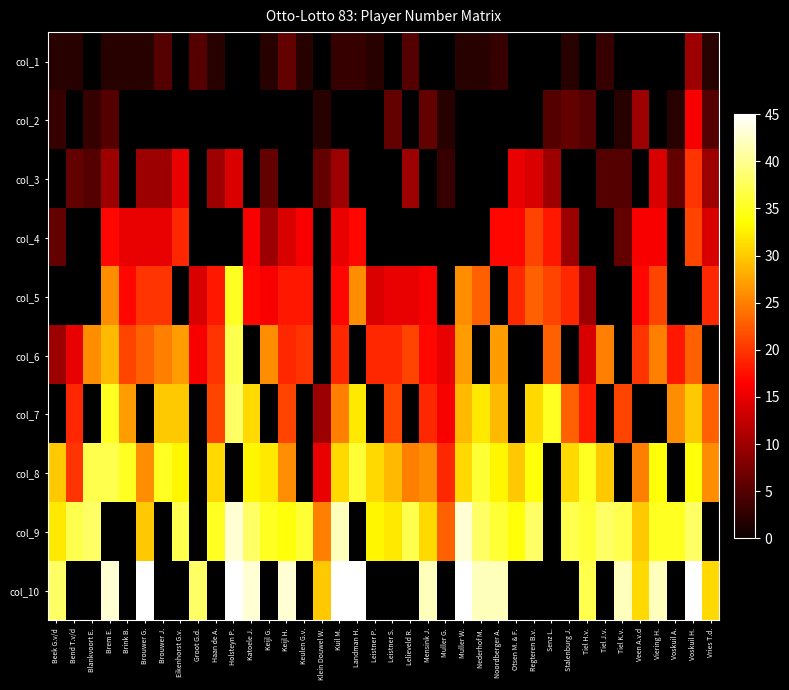

At which label does col_2 first exceed 6?

Veen A.v.d